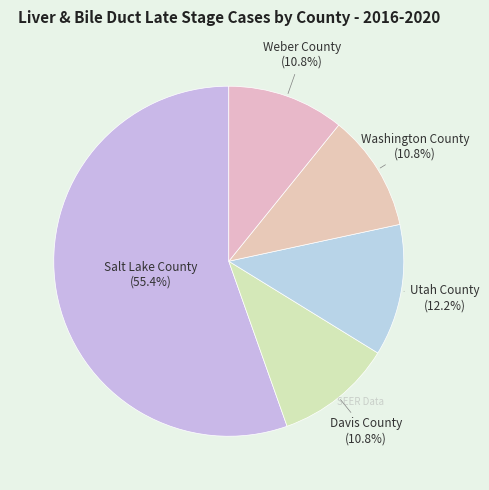

How many slices are in this pie chart?

5